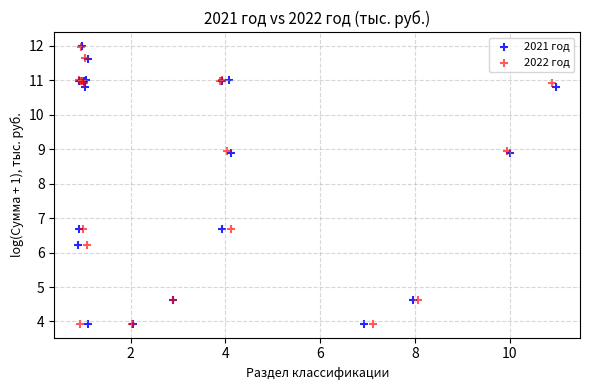

Which series has the largest Y range (max minus min)?

2021 год